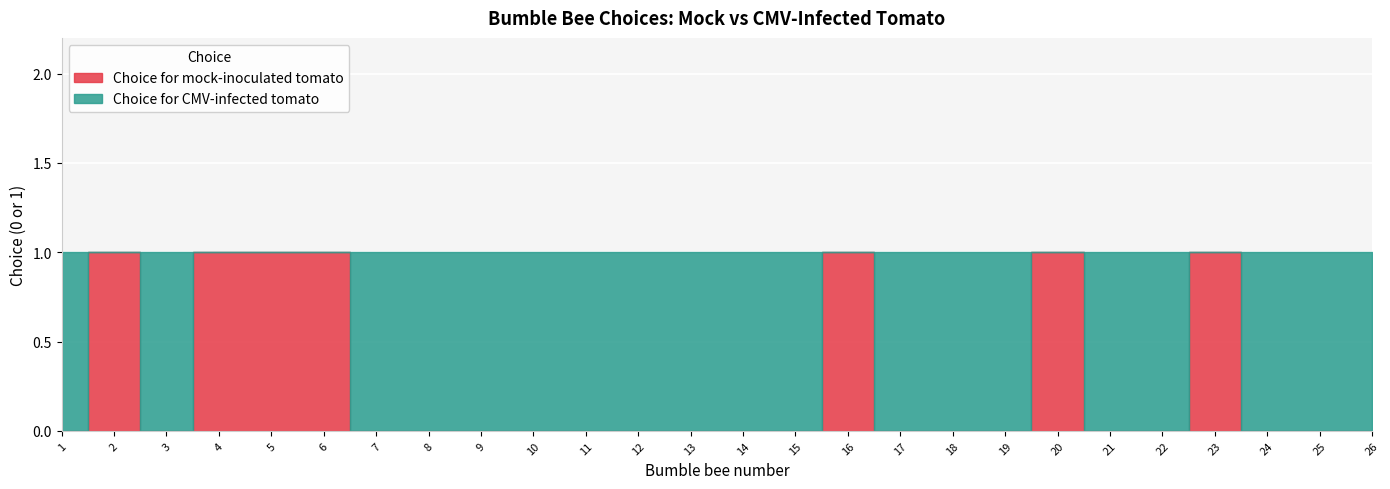

True or false: Choice for CMV-infected tomato has a value of 0 at 12.

False